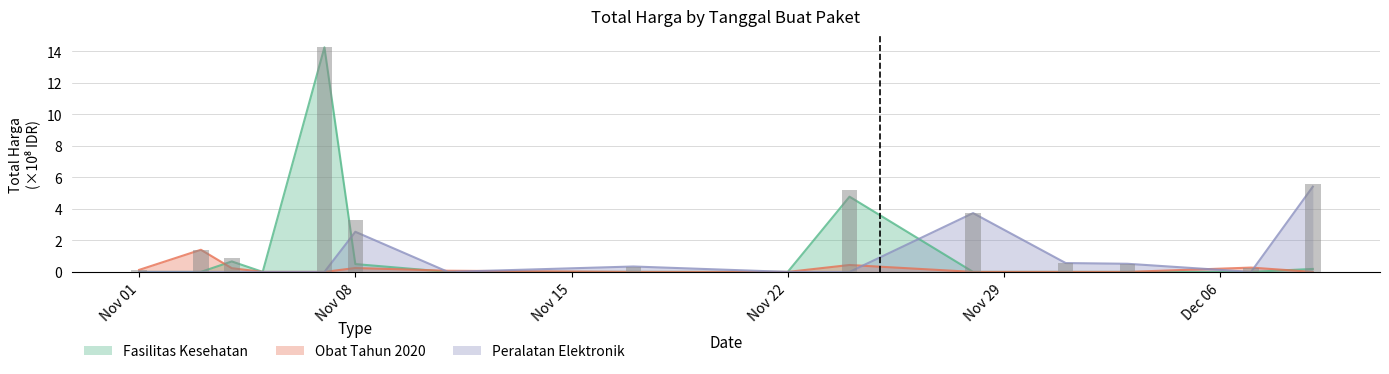

What are all the series names shown in the legend?

Fasilitas Kesehatan, Obat Tahun 2020, Peralatan Elektronik